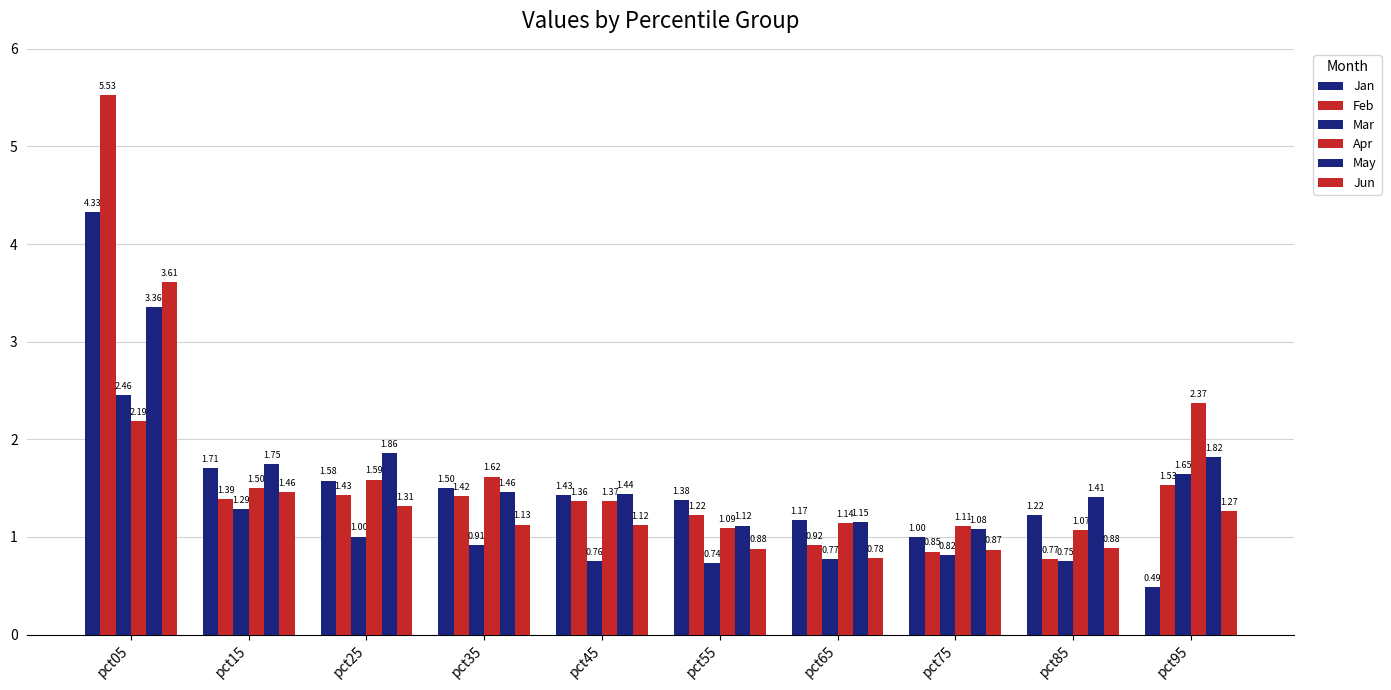

Reading left to right, transcribe all the data shown in this chart.

Jan: 4.3	1.7	1.6	1.5	1.4	1.4	1.2	1.0	1.2	0.5
Feb: 5.5	1.4	1.4	1.4	1.4	1.2	0.9	0.8	0.8	1.5
Mar: 2.5	1.3	1.0	0.9	0.8	0.7	0.8	0.8	0.8	1.6
Apr: 2.2	1.5	1.6	1.6	1.4	1.1	1.1	1.1	1.1	2.4
May: 3.4	1.8	1.9	1.5	1.4	1.1	1.2	1.1	1.4	1.8
Jun: 3.6	1.5	1.3	1.1	1.1	0.9	0.8	0.9	0.9	1.3